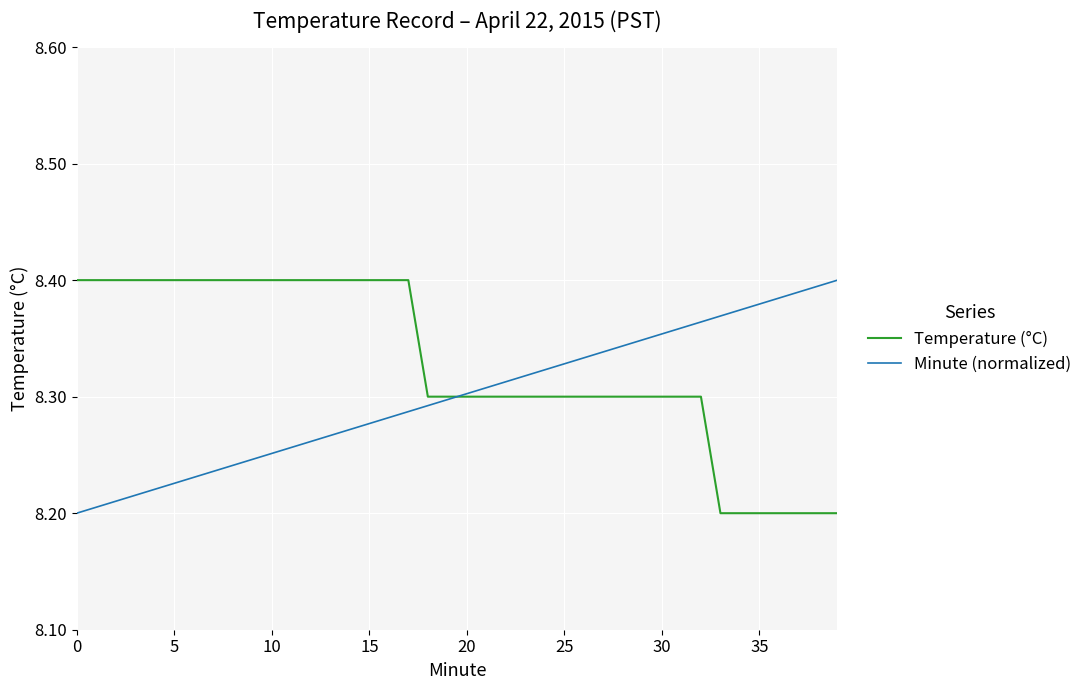

Which series has the largest total across all categories?

Temperature (°C)